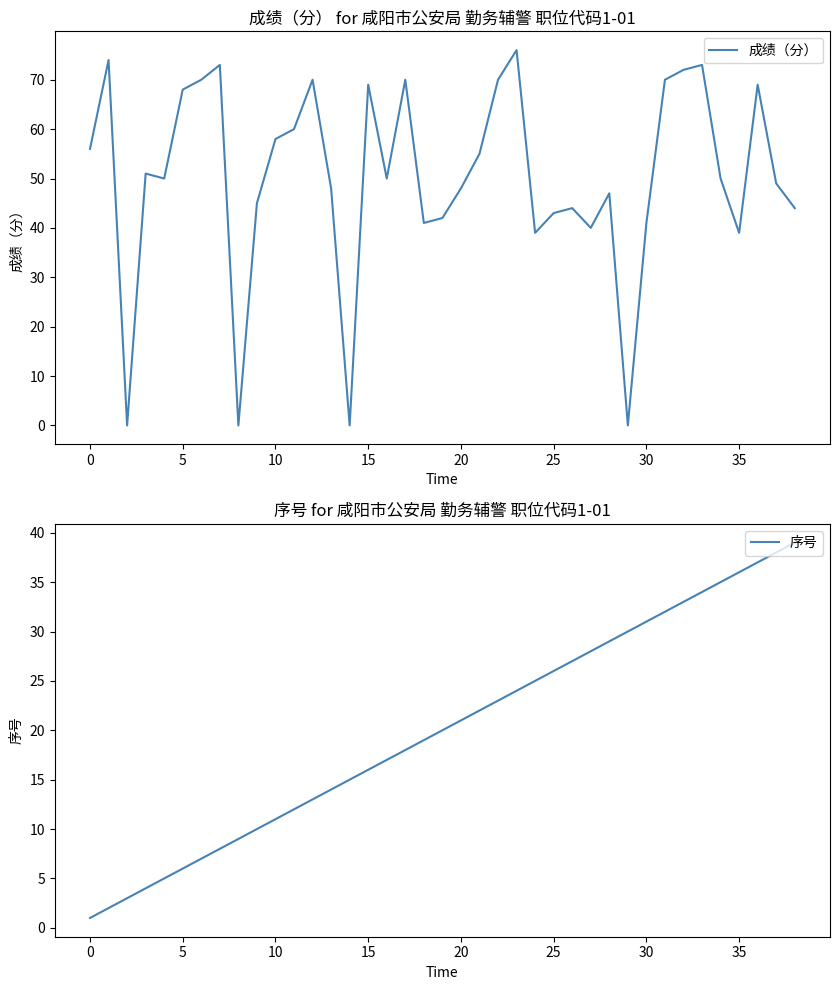

Between 35 and 36, which series saw the biggest shift?

成绩（分）